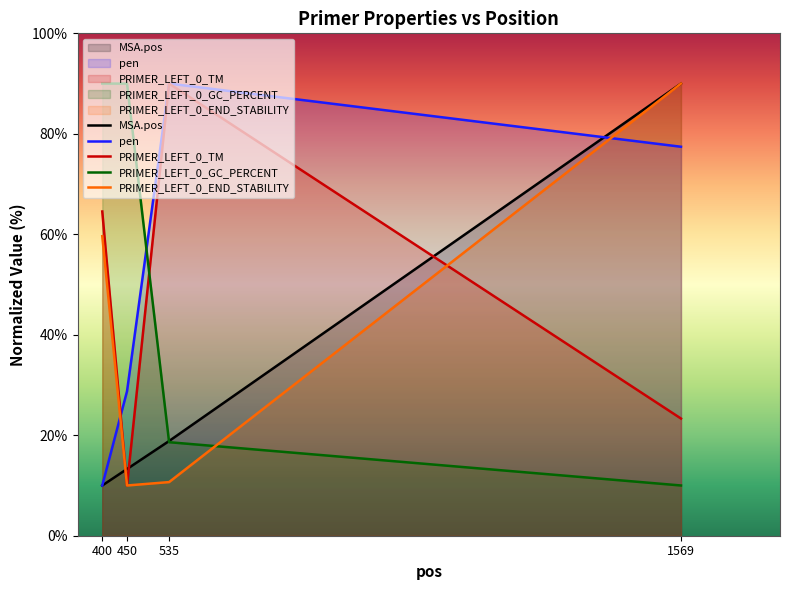

Does the chart display data point markers on the line(s)?

No